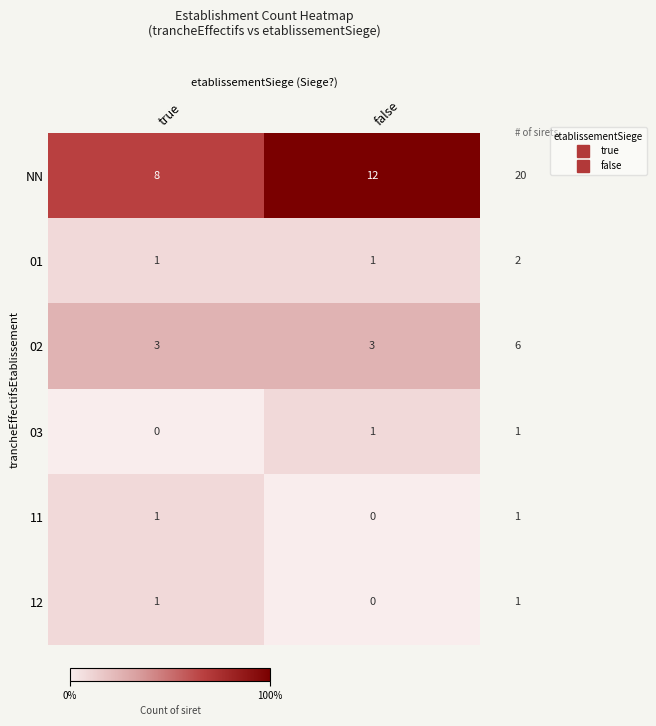

True or false: 03 has a value of 0 at true.

True